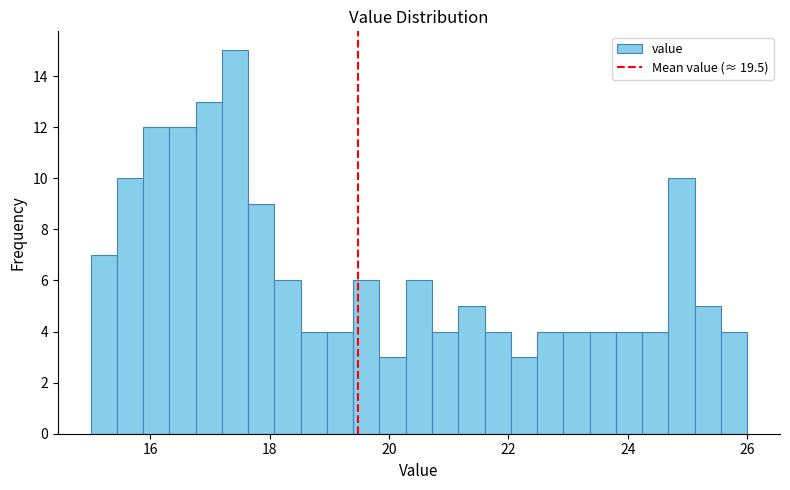

Read against the x-axis, roughly where is the centre of the tallest bar?

17.4